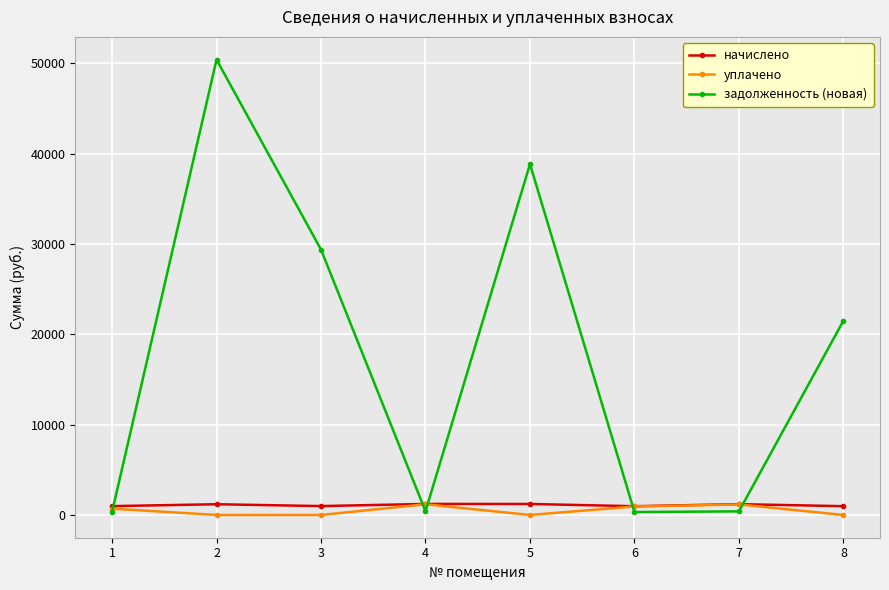

At how many categories does at least one series exceed 46513?

1